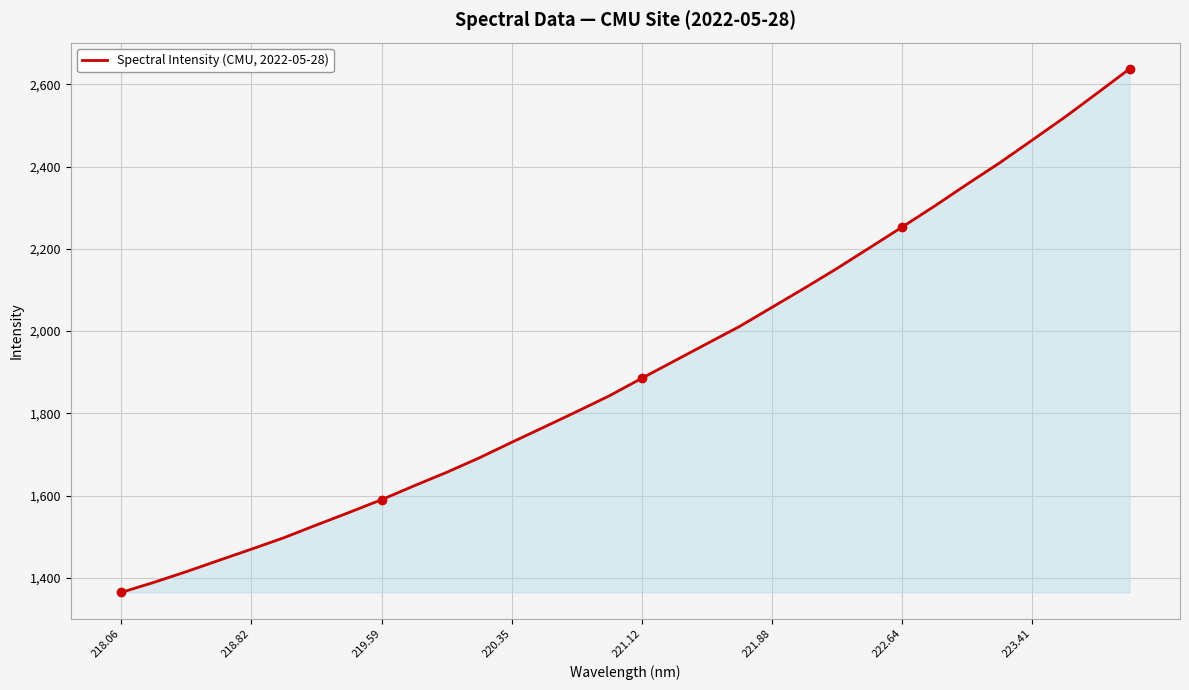

Reading right to left, what are all the values shown in this chart?

2637.9	2578.5	2519.9	2464.3	2409.1	2357.2	2304.1	2253.1	2202.6	2152.5	2104.6	2058.0	2011.3	1969.6	1927.6	1885.5	1842.8	1804.5	1766.9	1729.7	1691.8	1656.6	1623.9	1590.1	1559.0	1528.6	1497.6	1469.7	1442.4	1414.9	1388.8	1364.5